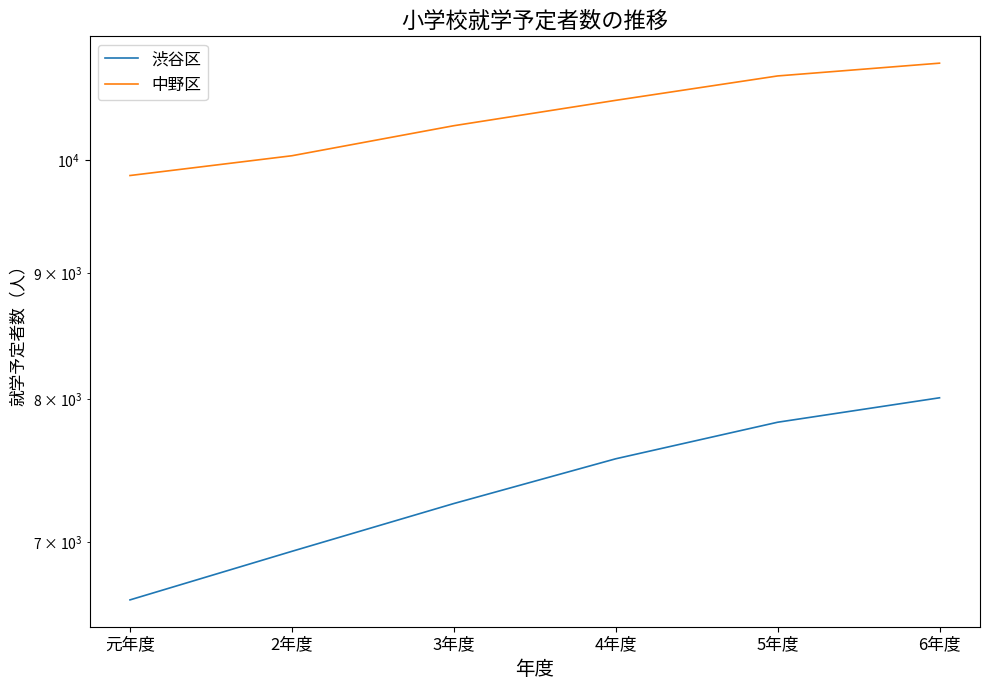

Is this an area chart (filled region under the line)?

No